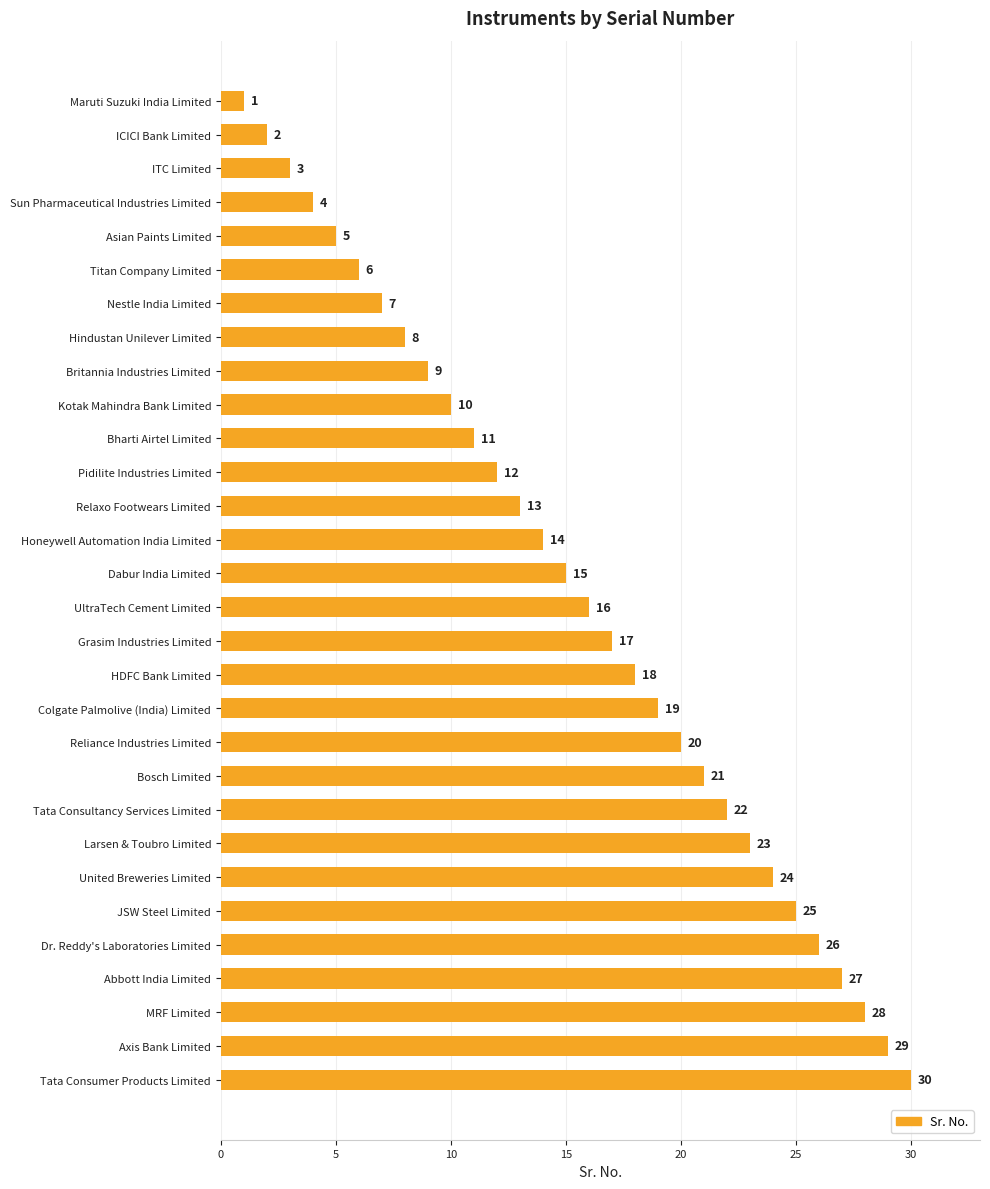

How many data points does each series have?

30